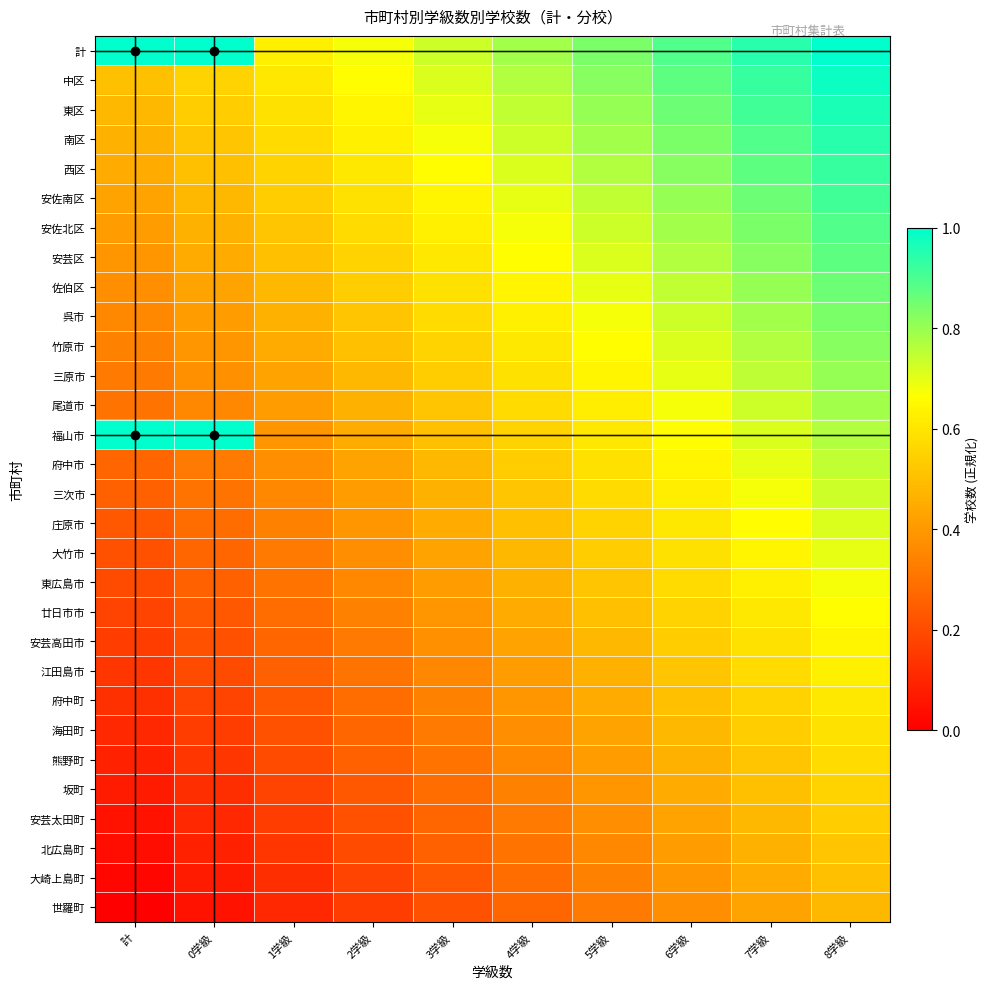

Which series has the largest range (max minus min)?

福山市